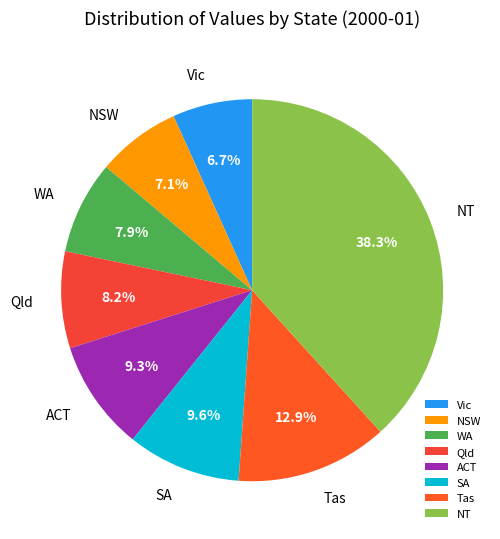

To the nearest percent, what is the difference between the largest and smallest slice percentages?

32%